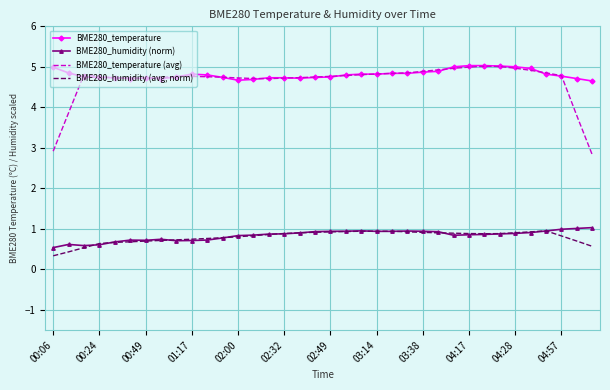

What is the greatest value displayed?

5.0